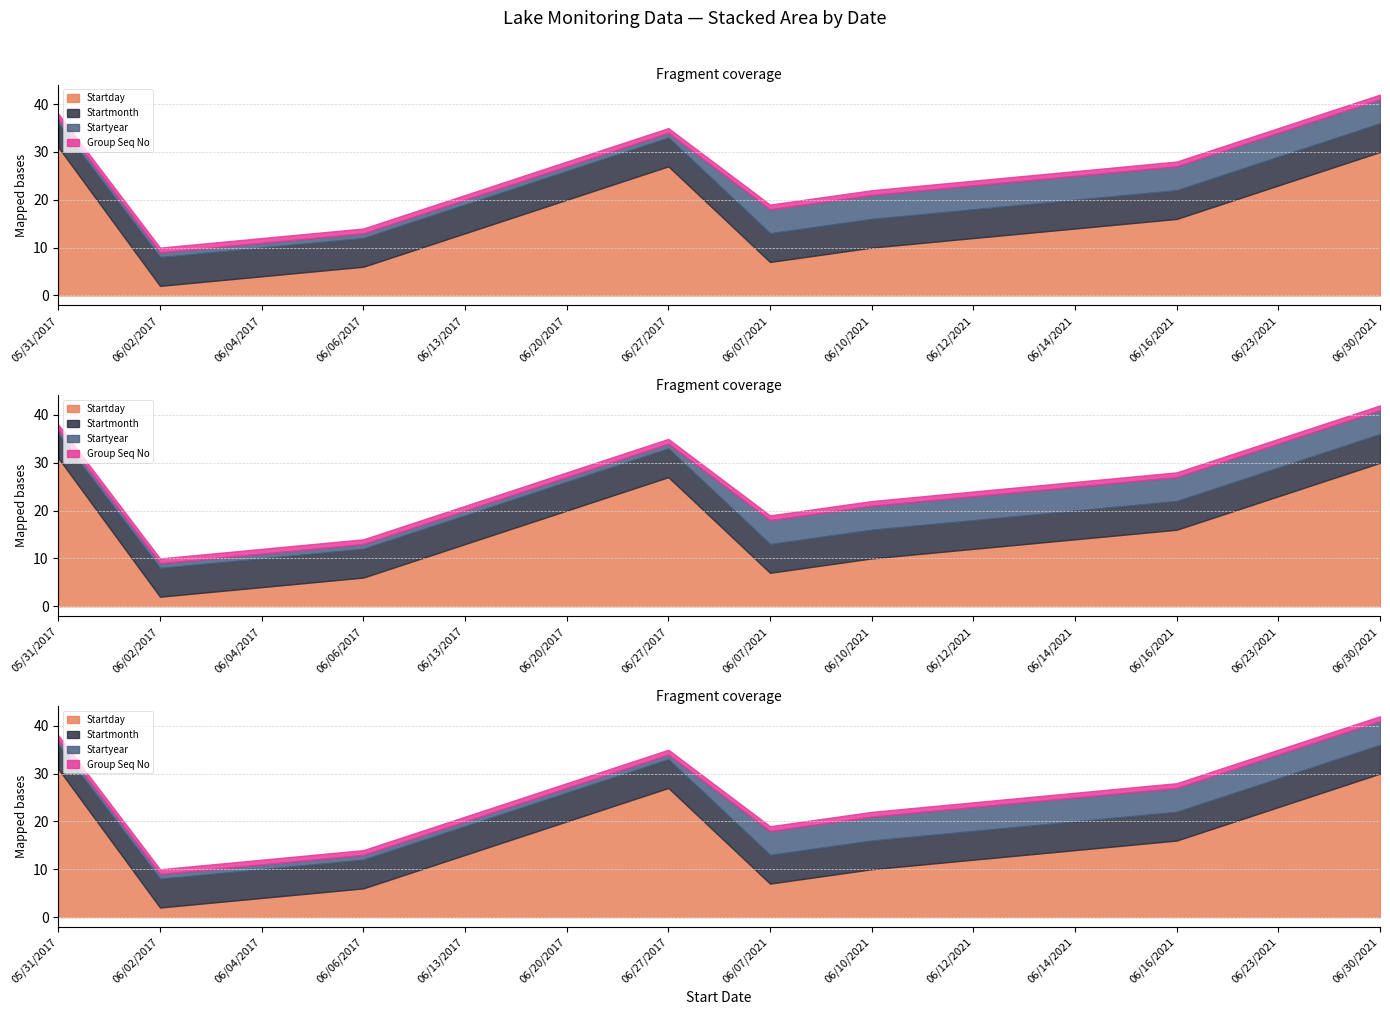

What position from the left is 06/23/2021?

13